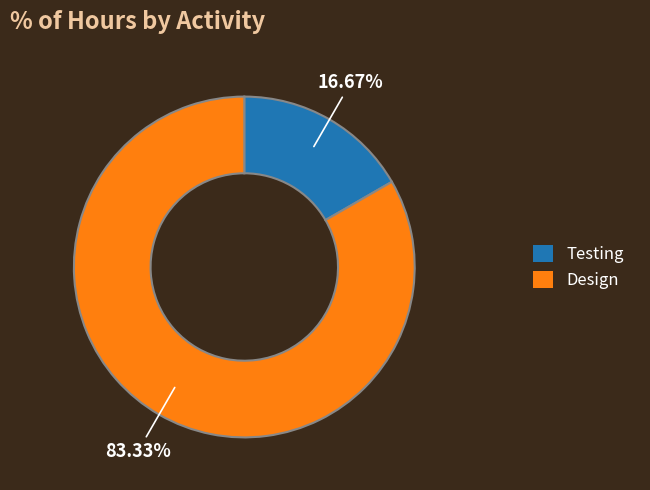

What is the smallest slice in the pie chart?

Testing